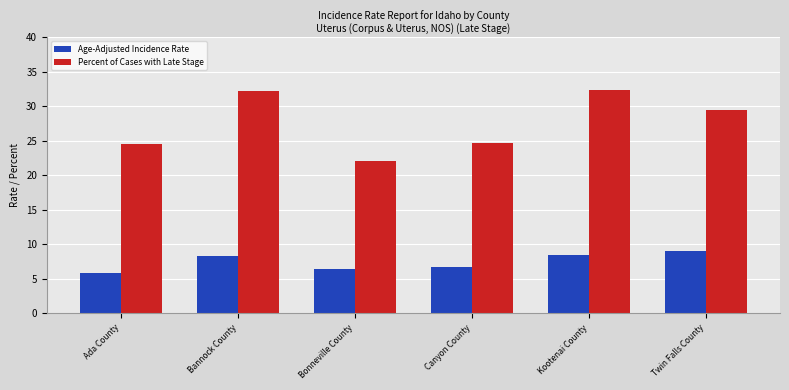

What is the total value across all series at Kootenai County?

40.8